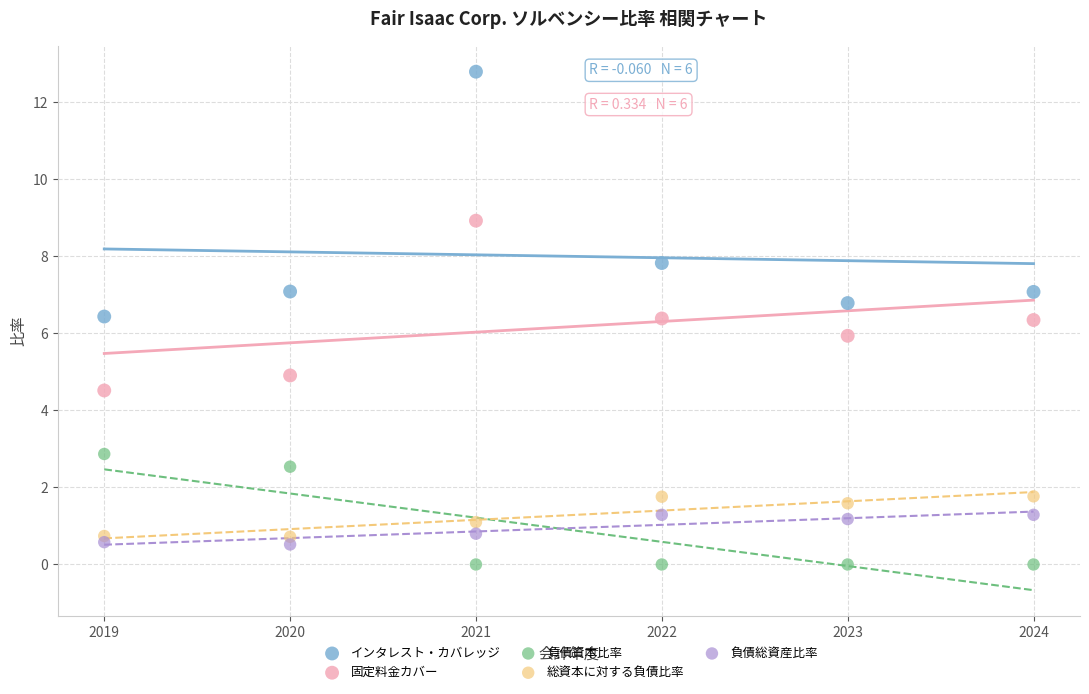

Which series has the largest Y range (max minus min)?

インタレスト・カバレッジ